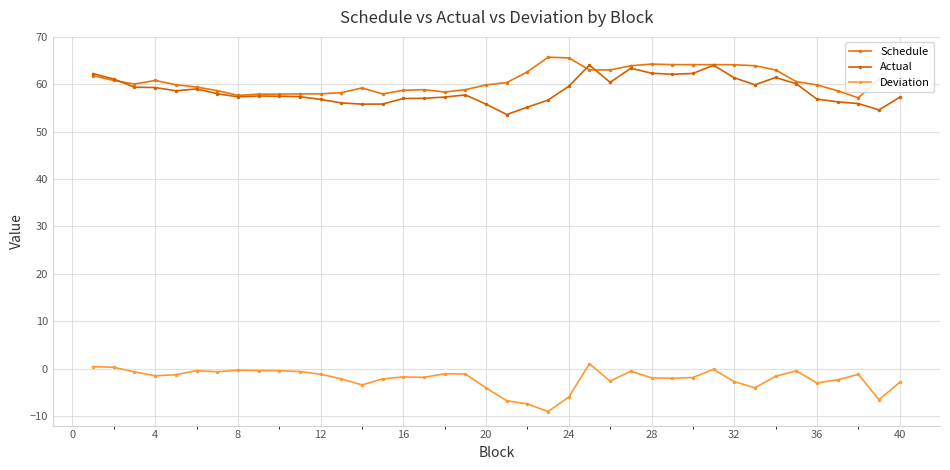

Count the number of data series in this chart.

3